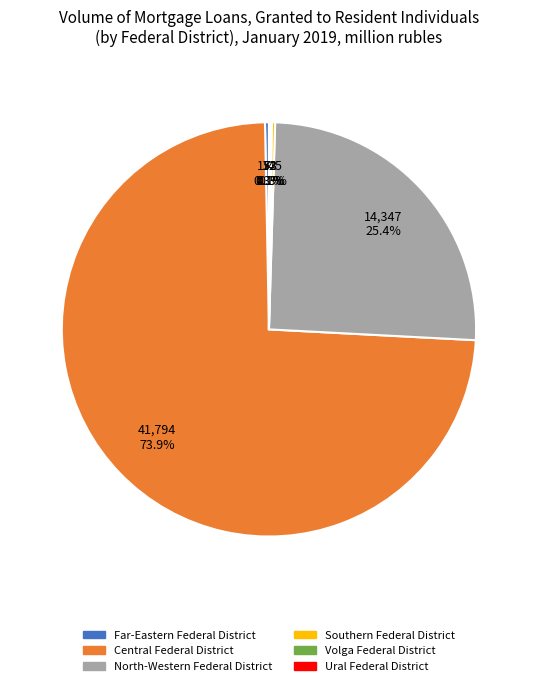

Is there a majority slice in this chart?

Yes